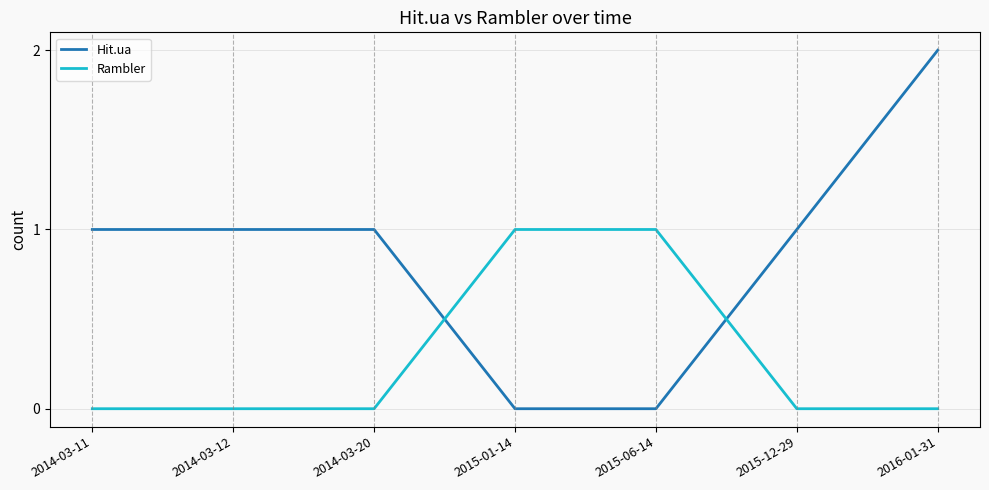

What is the total value across all series at 2014-03-12?

1